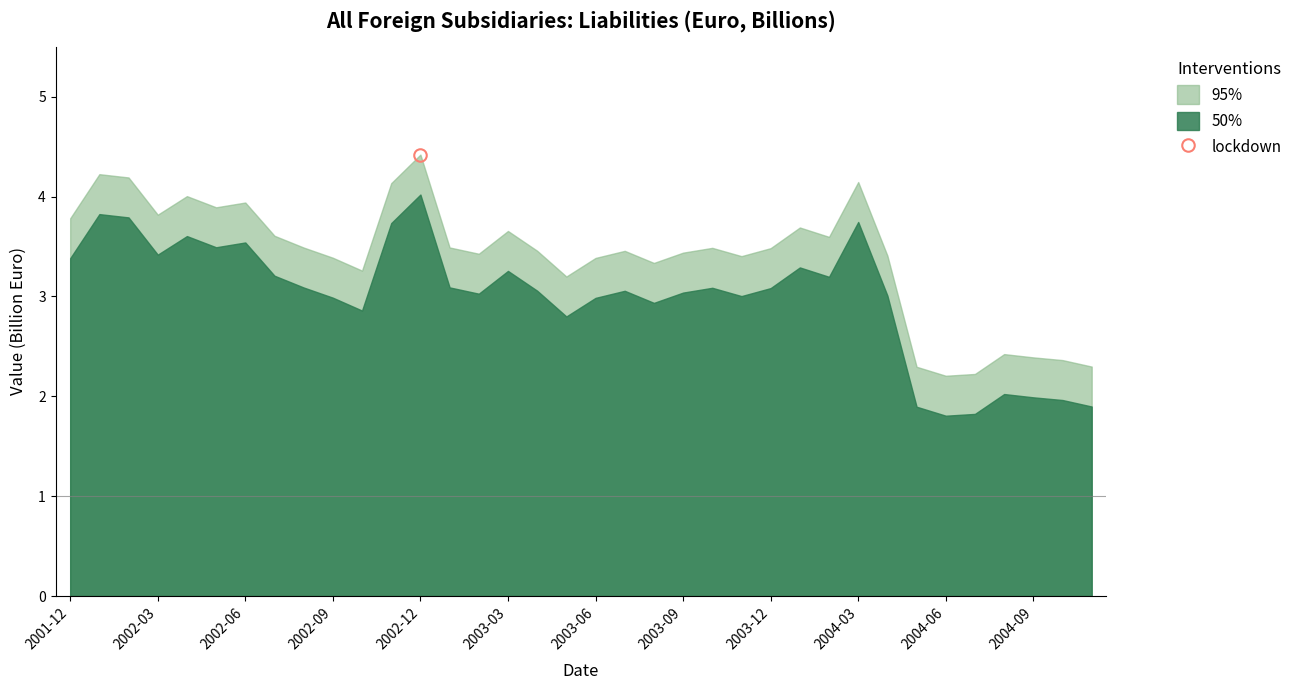

What is the difference between the highest and lowest values at 2002-02?

0.4